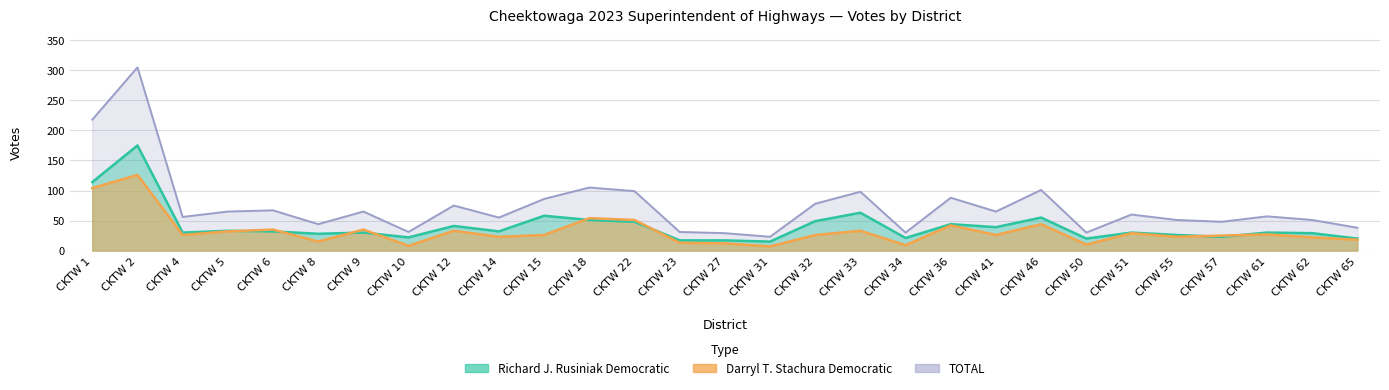

Which series has the largest range (max minus min)?

TOTAL